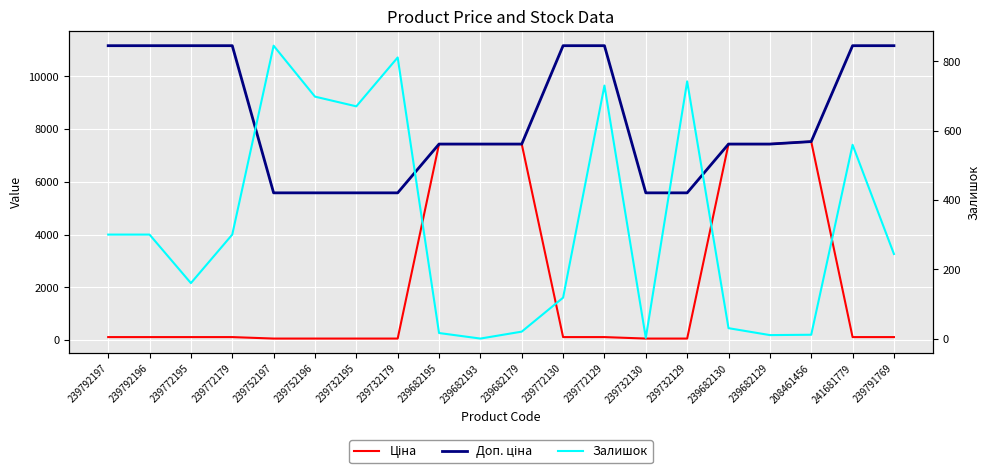

List the series in order of their overall mean, lowest first.

Залишок, Ціна, Доп. ціна